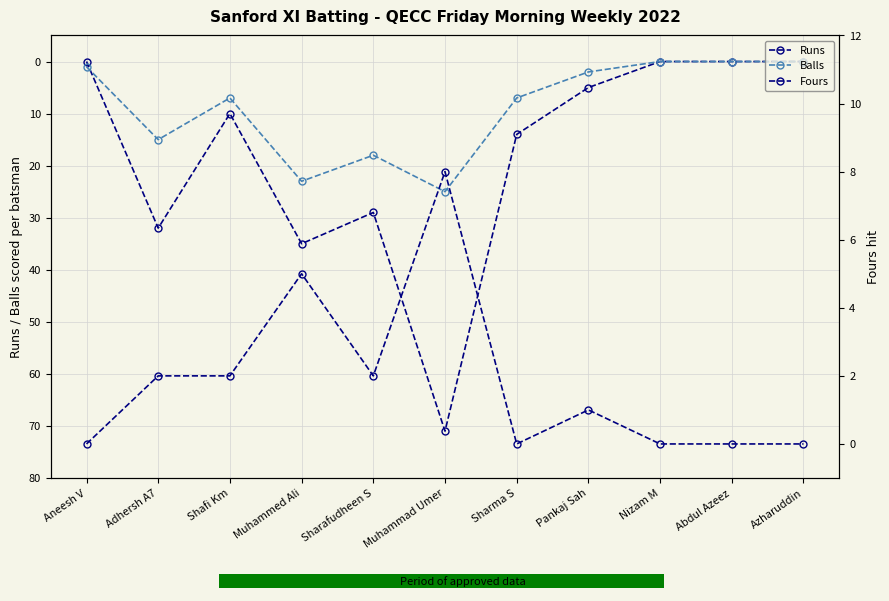

Rank the categories by Fours value from highest to lowest.

Muhammad Umer, Muhammed Ali, Adhersh A7, Shafi Km, Sharafudheen S, Pankaj Sah, Aneesh V, Sharma S, Nizam M, Abdul Azeez, Azharuddin